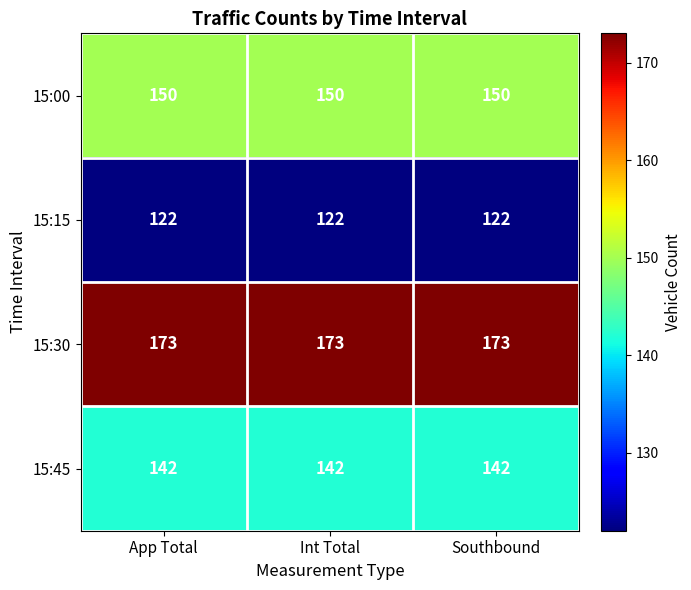

The 15:15 series shows 122 at Southbound. True or false?

True